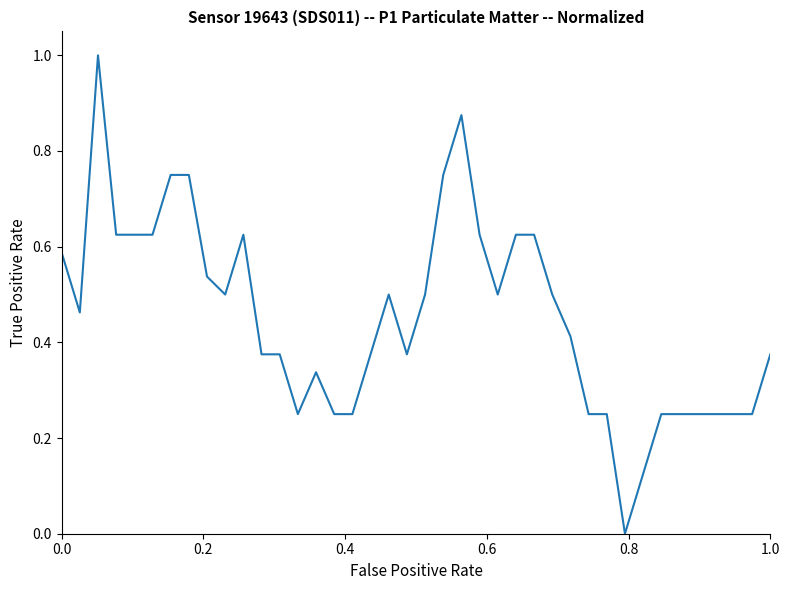

What is the maximum value shown in the chart?

1.0